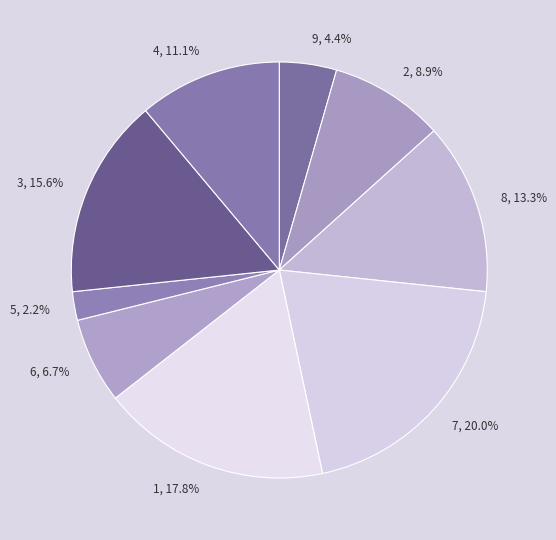

Is it true that 1 is 18% of the pie?

True